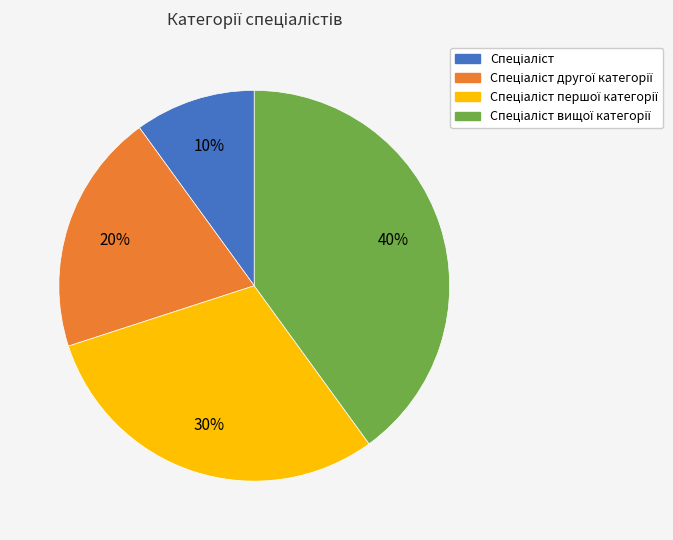

To the nearest percent, what is the difference between the largest and smallest slice percentages?

30%